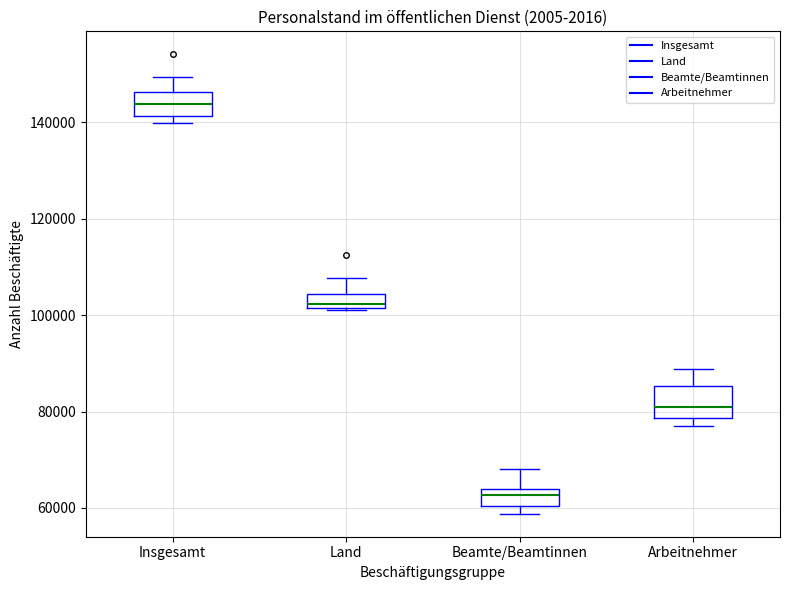

Reading left to right, transcribe this box plot: for each box, give where its median line is, the range the box spans, and where its two whiskers end, as read against the y-axis. The values are not printed on the chart, so give them approximately, as read against the axis.

Insgesamt: median 144000, box 142000 to 146000, whiskers 140000 to 150000
Land: median 102000 (just above the box's lower edge), box 102000 to 104000, whiskers 102000 to 108000
Beamte/Beamtinnen: median 62000, box 60000 to 64000, whiskers 58000 to 68000
Arbeitnehmer: median 82000, box 78000 to 86000, whiskers 78000 (just below the box's lower edge) to 88000